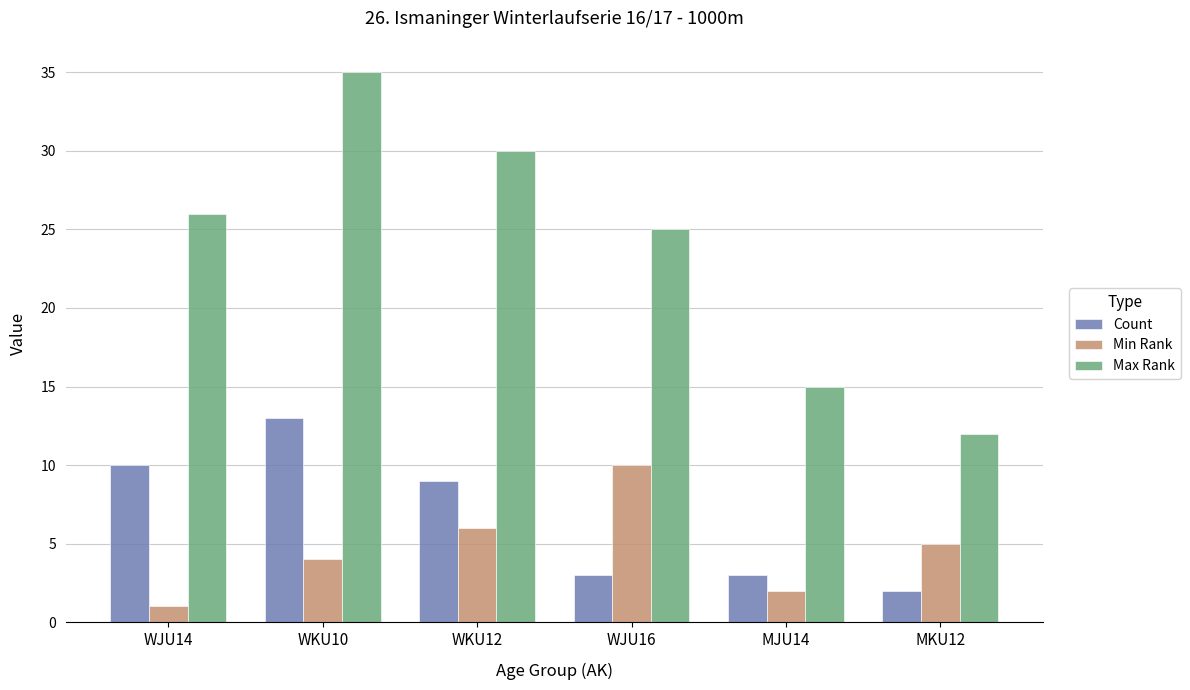

Which series has the largest range (max minus min)?

Max Rank